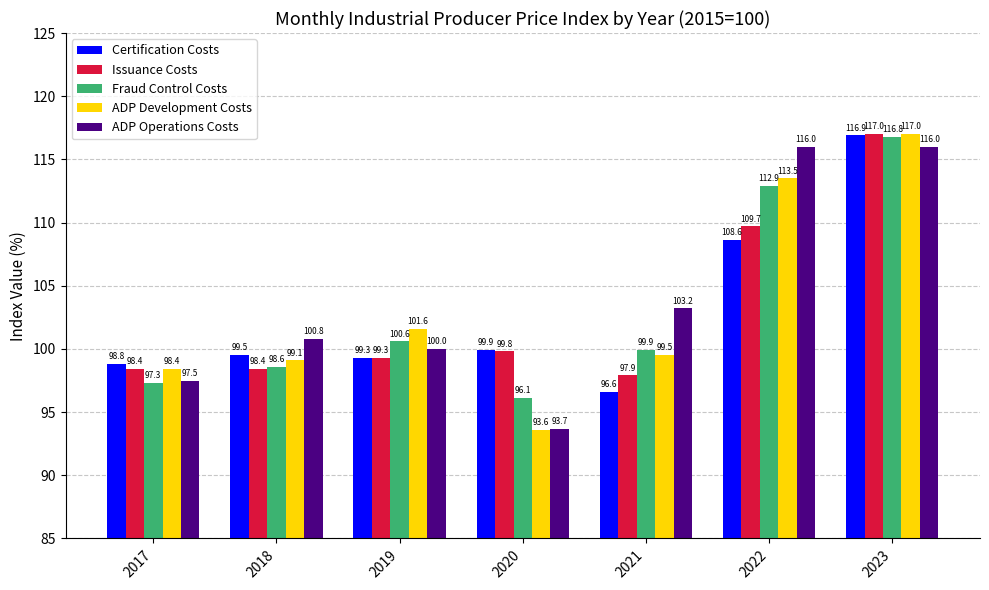

Reading left to right, what are all the values shown in this chart?

Certification Costs: 2017=98.8	2018=99.5	2019=99.3	2020=99.9	2021=96.6	2022=108.6	2023=116.9
Issuance Costs: 2017=98.4	2018=98.4	2019=99.3	2020=99.8	2021=97.9	2022=109.7	2023=117.0
Fraud Control Costs: 2017=97.3	2018=98.6	2019=100.6	2020=96.1	2021=99.9	2022=112.9	2023=116.8
ADP Development Costs: 2017=98.4	2018=99.1	2019=101.6	2020=93.6	2021=99.5	2022=113.5	2023=117.0
ADP Operations Costs: 2017=97.5	2018=100.8	2019=100.0	2020=93.7	2021=103.2	2022=116.0	2023=116.0